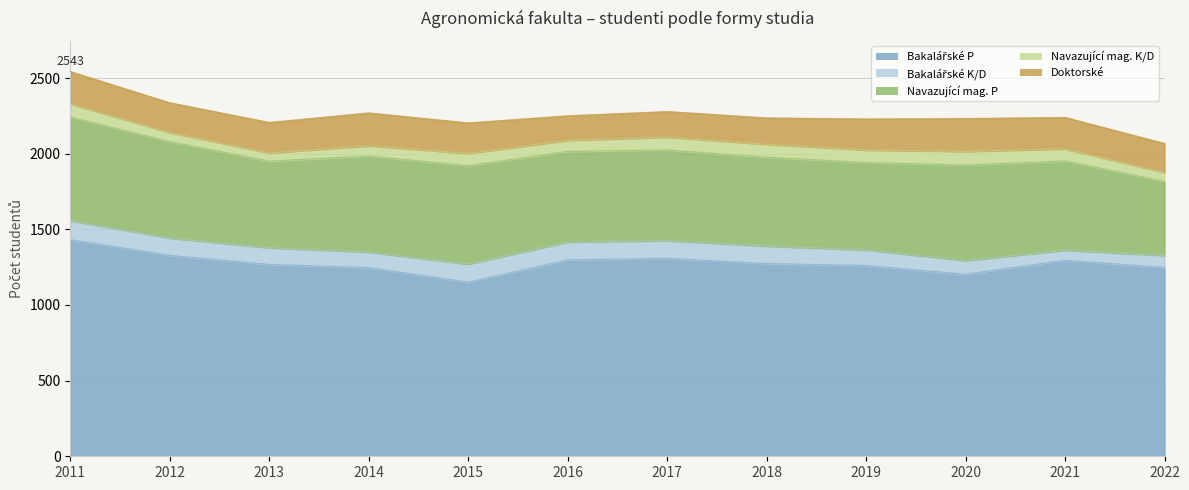

How many lines are shown in the chart?

5